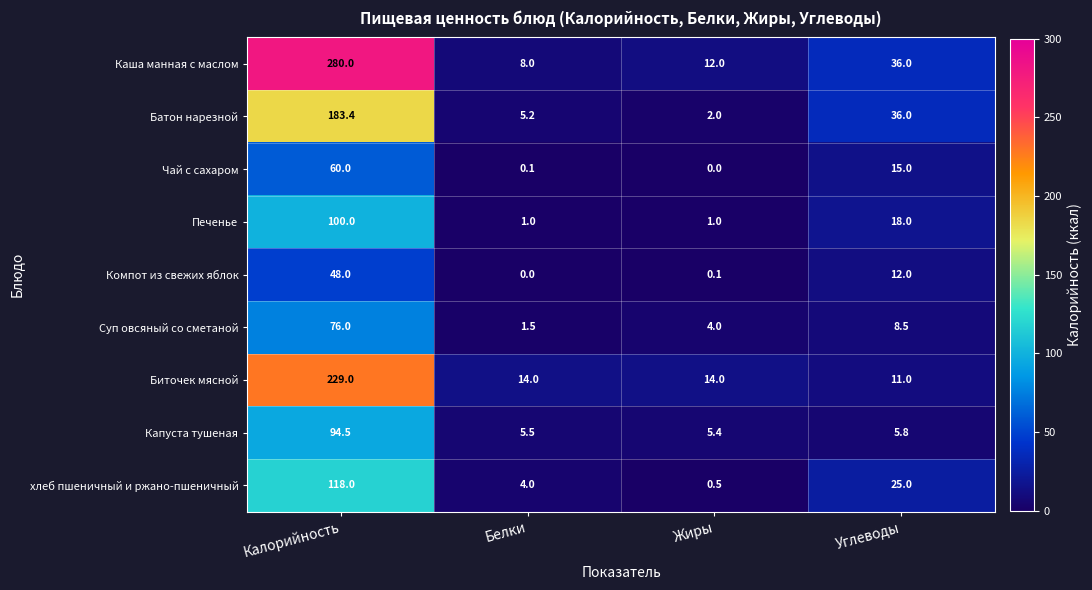

At Жиры, list the series in order from largest to smallest.

Биточек мясной, Каша манная с маслом, Капуста тушеная, Суп овсяный со сметаной, Батон нарезной, Печенье, хлеб пшеничный и ржано-пшеничный, Компот из свежих яблок, Чай с сахаром